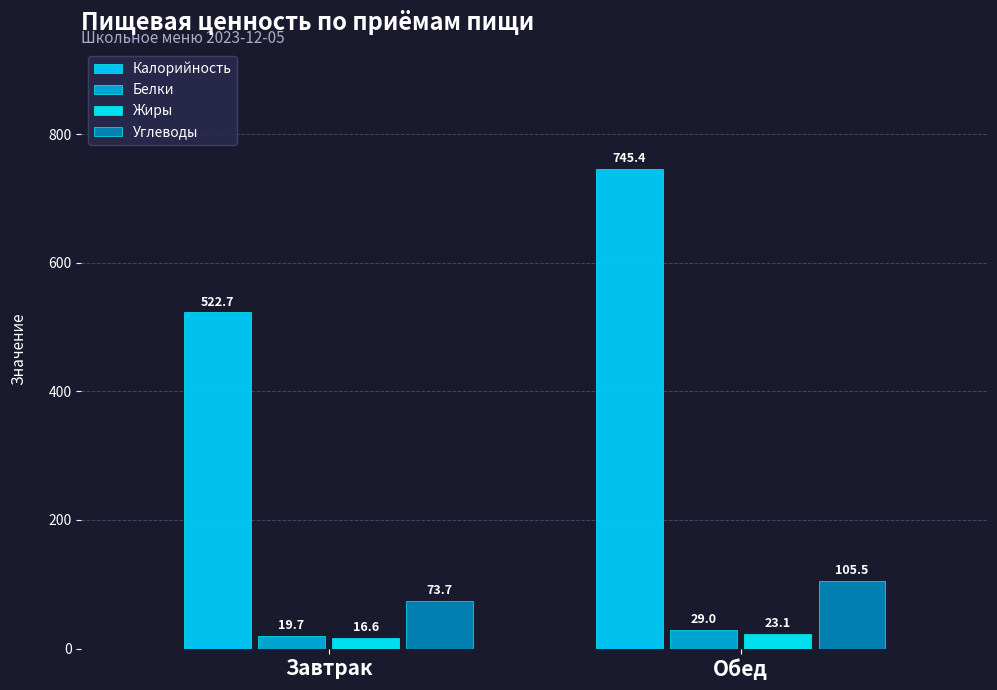

How many data points does each series have?

2